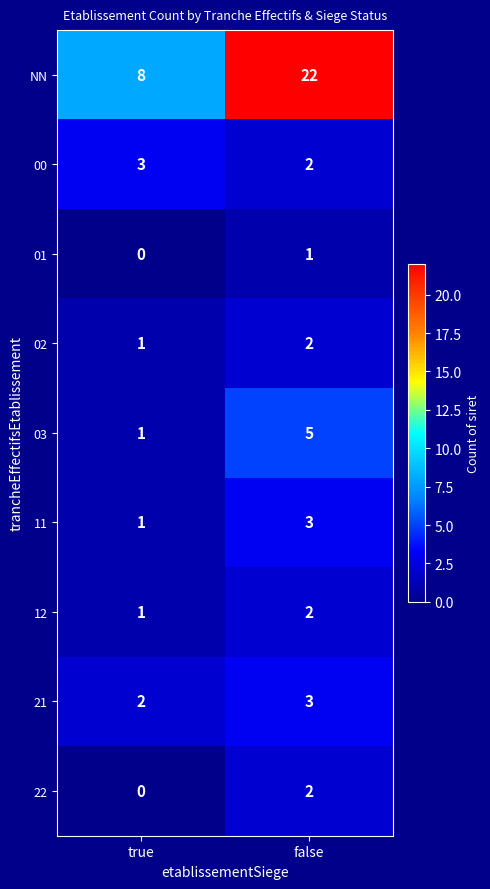

What is the maximum value shown in the chart?

22